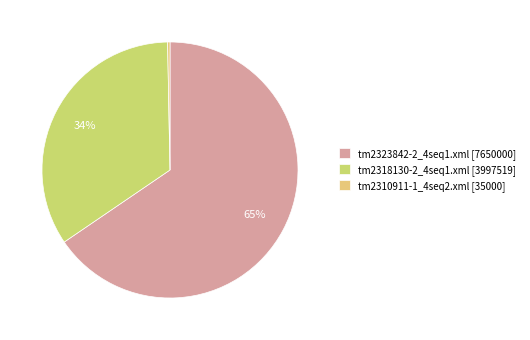

Is it true that tm2318130-2_4seq1.xml [3997519] is 21% of the pie?

False